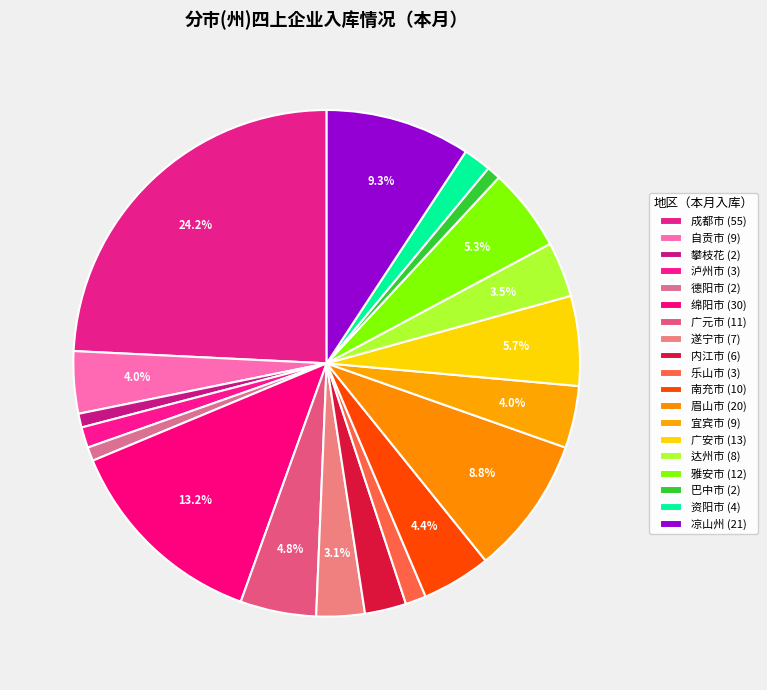

How many slices are in this pie chart?

19